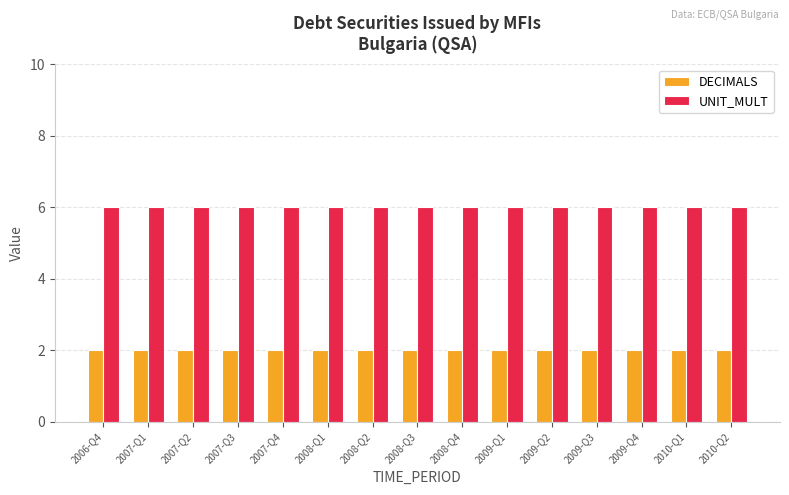

Which series has the largest total across all categories?

UNIT_MULT